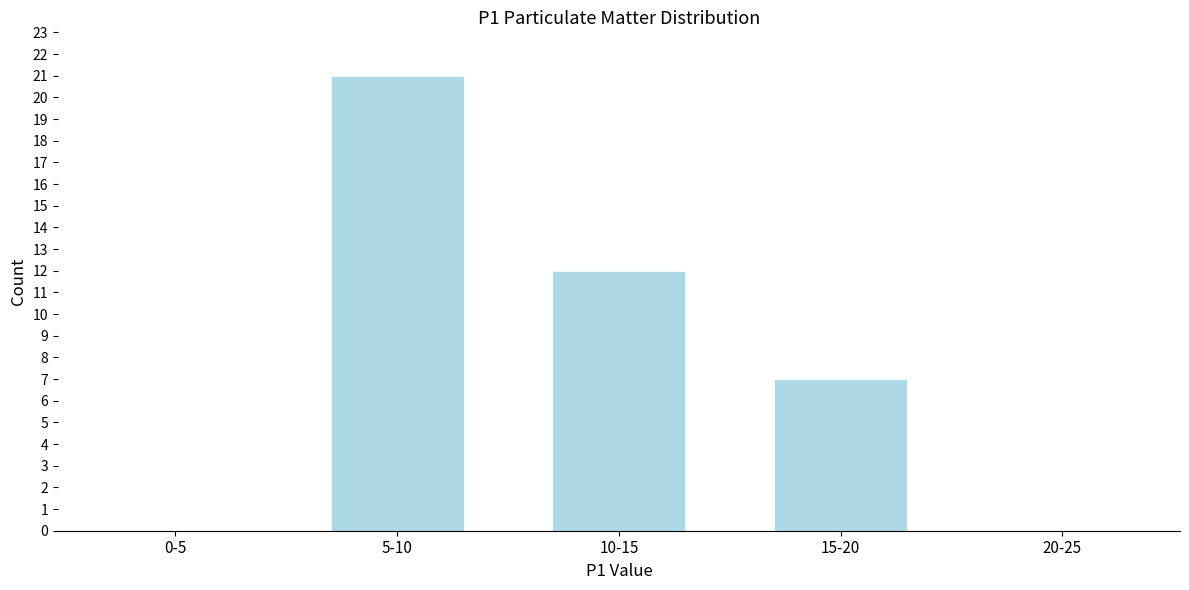

Reading left to right, transcribe all the data shown in this chart.

0-5=0	5-10=21	10-15=12	15-20=7	20-25=0